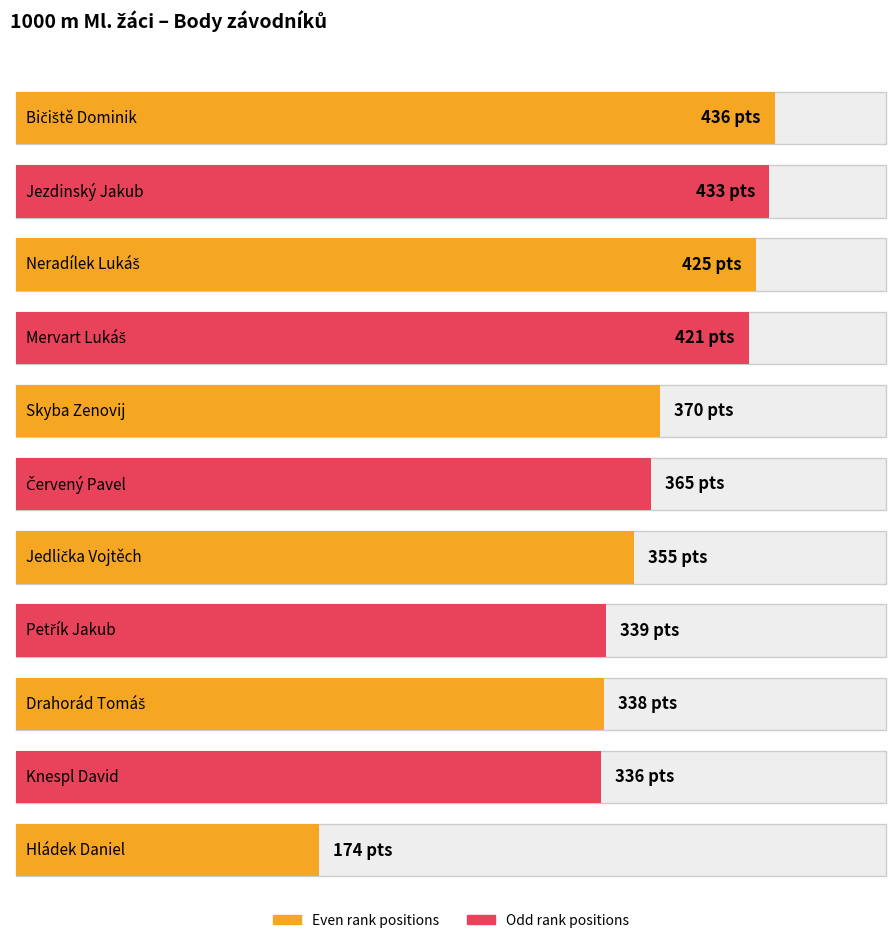

What is the label of the 5th bar from the left?

Skyba Zenovij